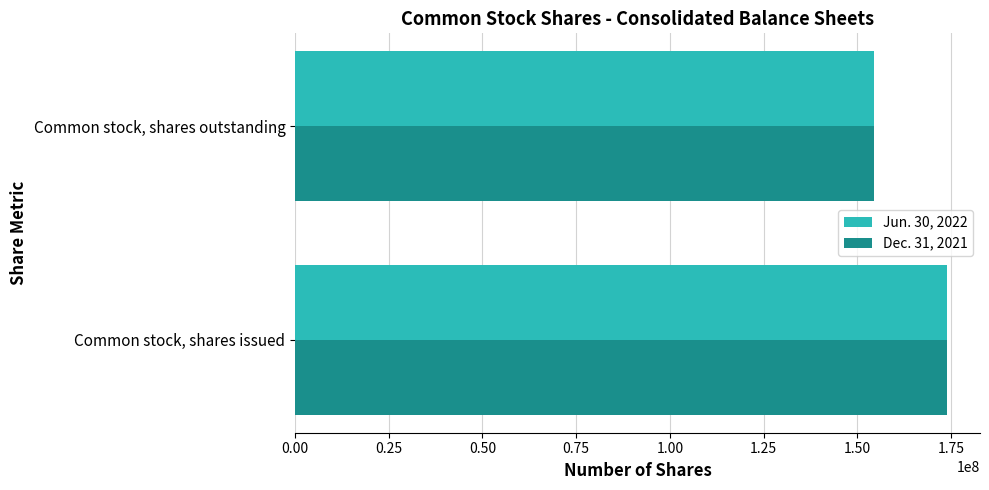

What is the maximum value shown in the chart?

174072512